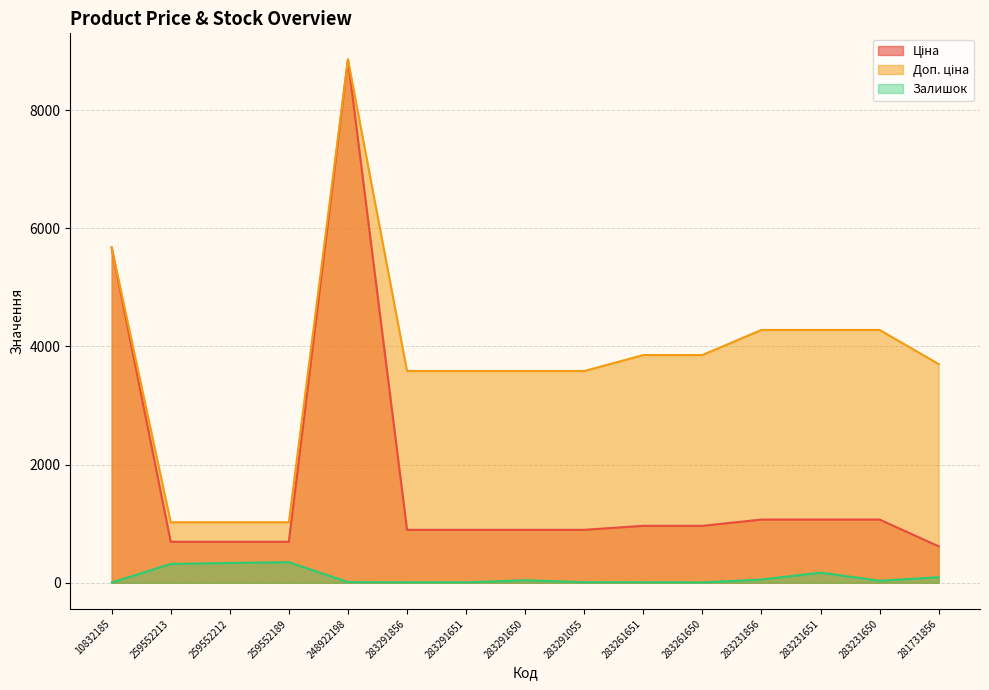

How many lines are shown in the chart?

3